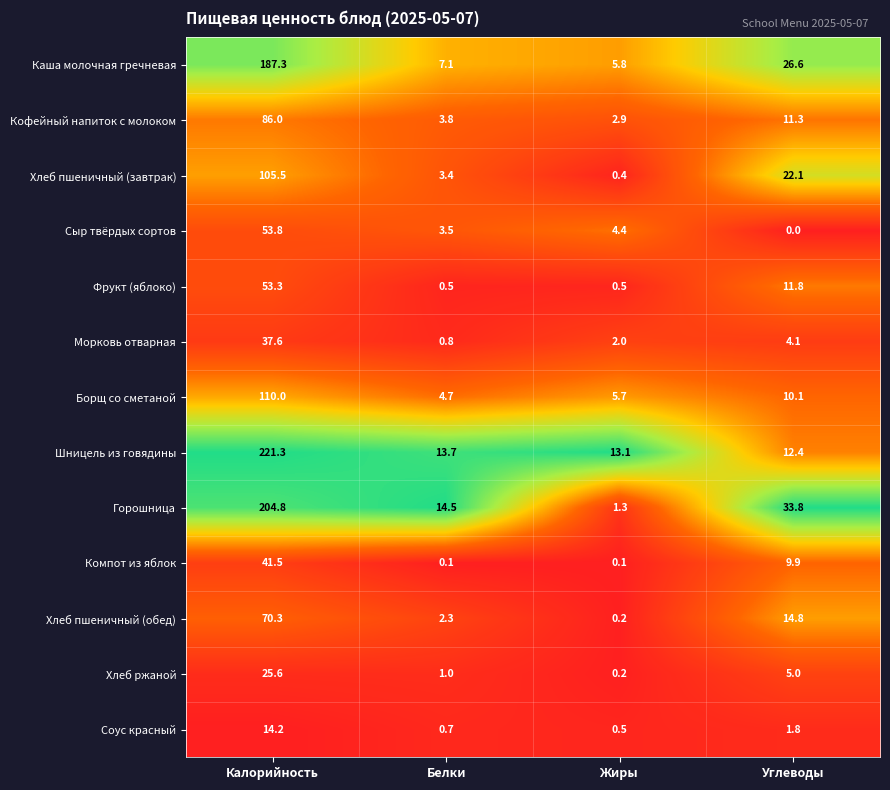

What is the difference between the Хлеб пшеничный (обед) values at Жиры and Углеводы?

14.6